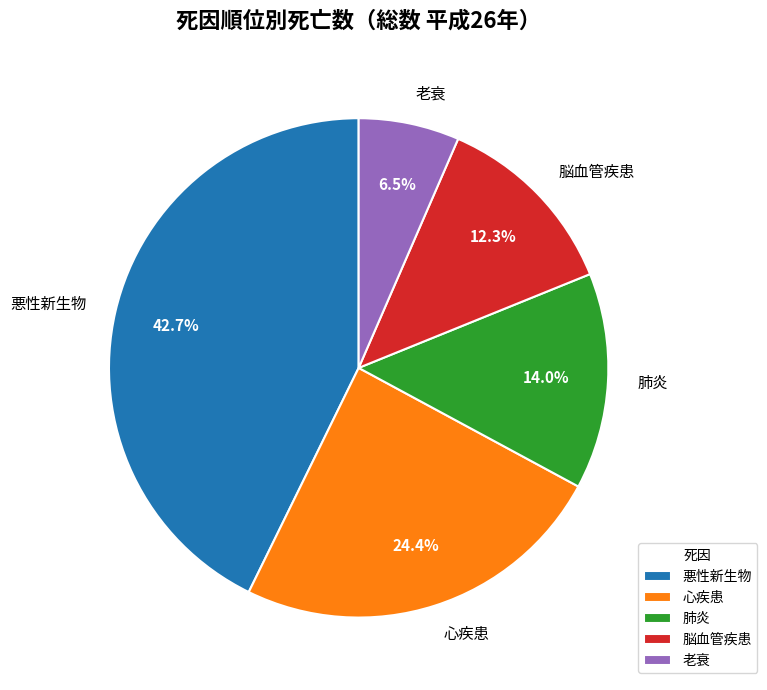

Which has a higher value, 肺炎 or 心疾患?

心疾患